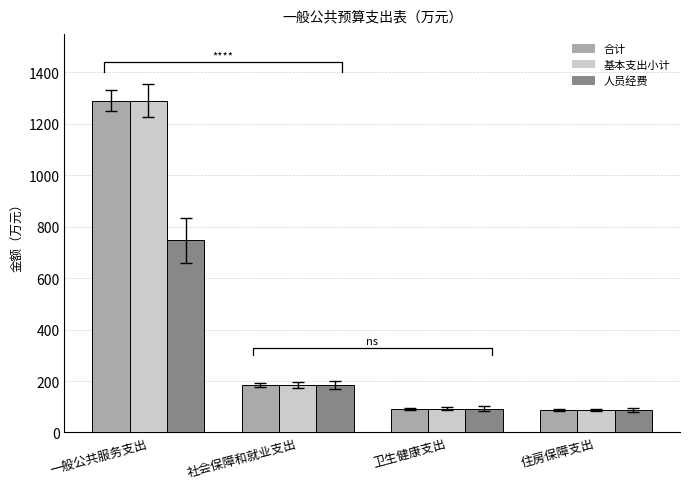

What are all the series names shown in the legend?

合计, 基本支出小计, 人员经费